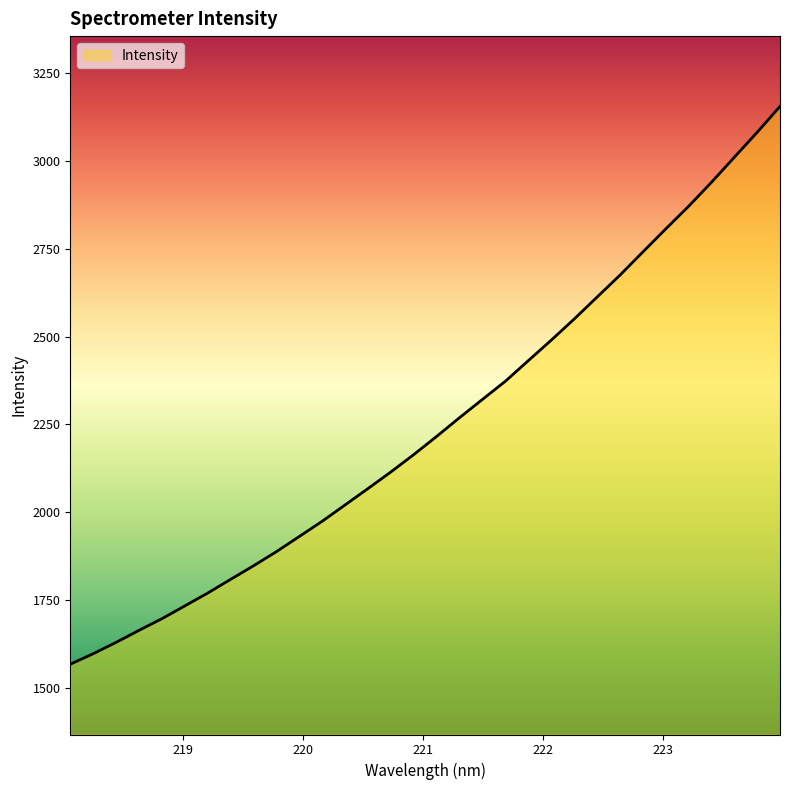

What is the greatest value displayed?

3154.9